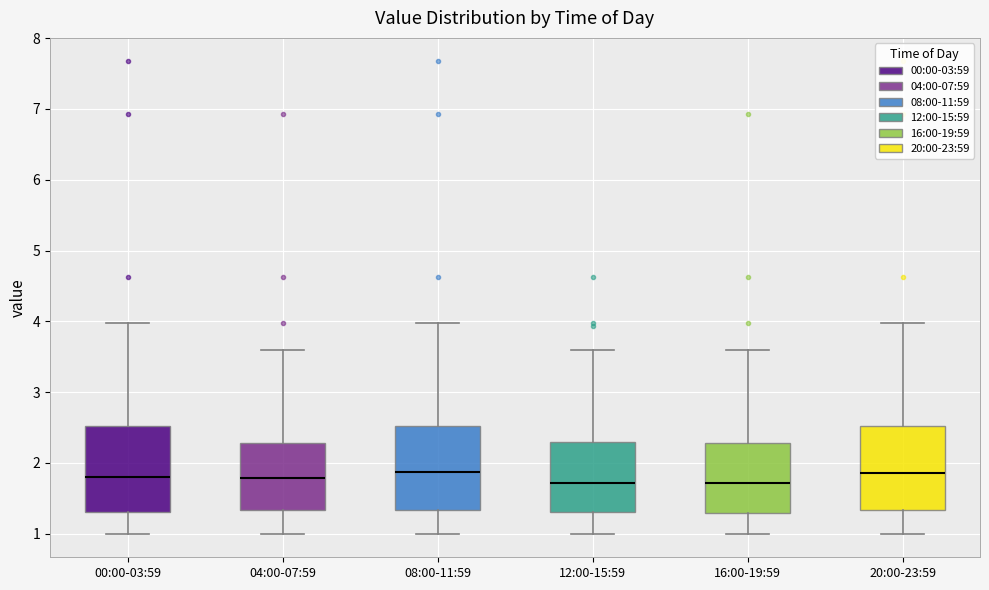

Where does the upper whisker of the box for 08:00-11:59 end on the y-axis? The values are not printed on the chart, so give them approximately, as read against the axis.

4.0